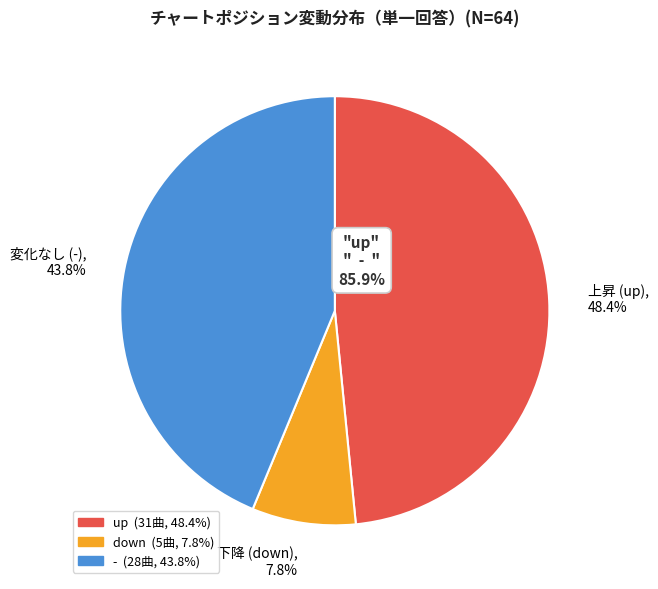

What is the ratio of the value at 変化なし (-), 43.8% to the value at 下降 (down), 7.8%?

5.6